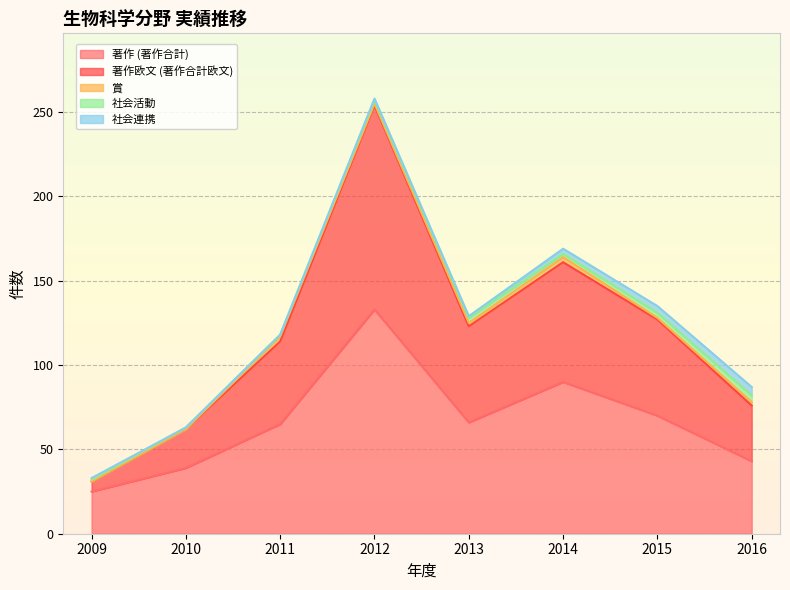

Between 2011 and 2015, which is larger?

2015